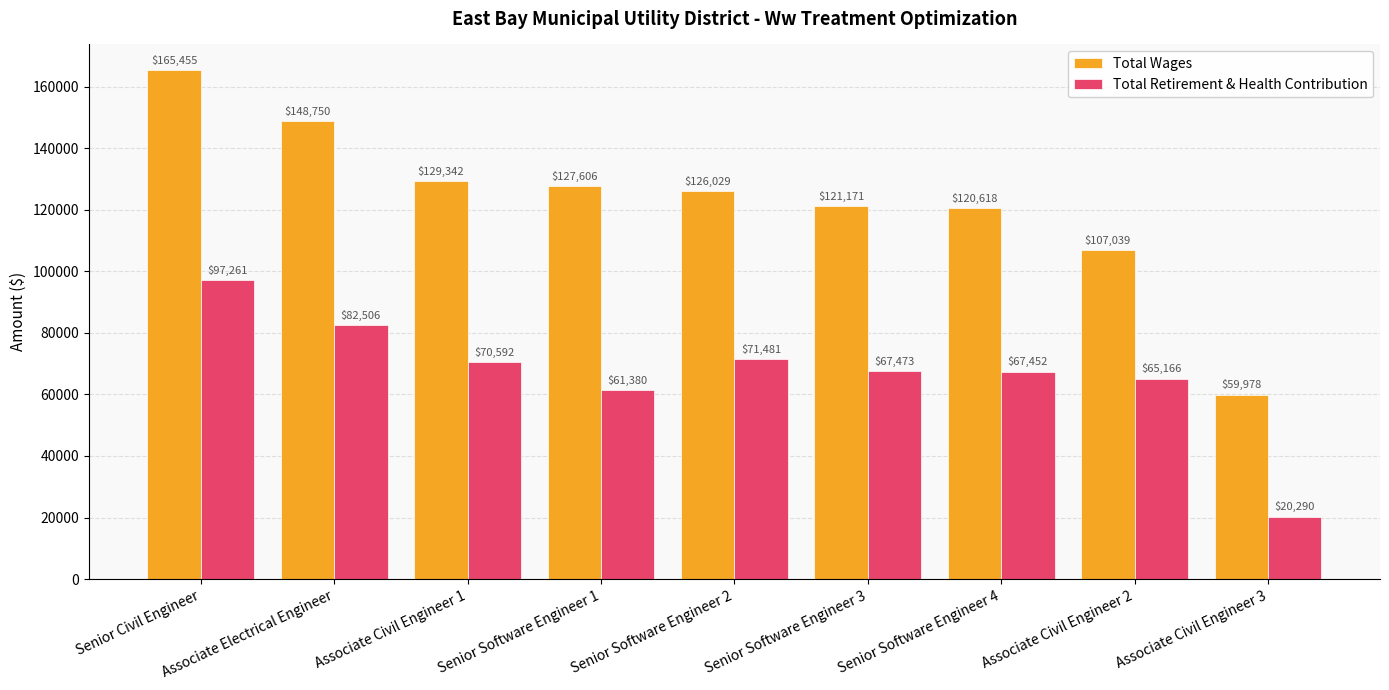

List the labels in order of Total Wages value, smallest first.

Associate Civil Engineer 3, Associate Civil Engineer 2, Senior Software Engineer 4, Senior Software Engineer 3, Senior Software Engineer 2, Senior Software Engineer 1, Associate Civil Engineer 1, Associate Electrical Engineer, Senior Civil Engineer